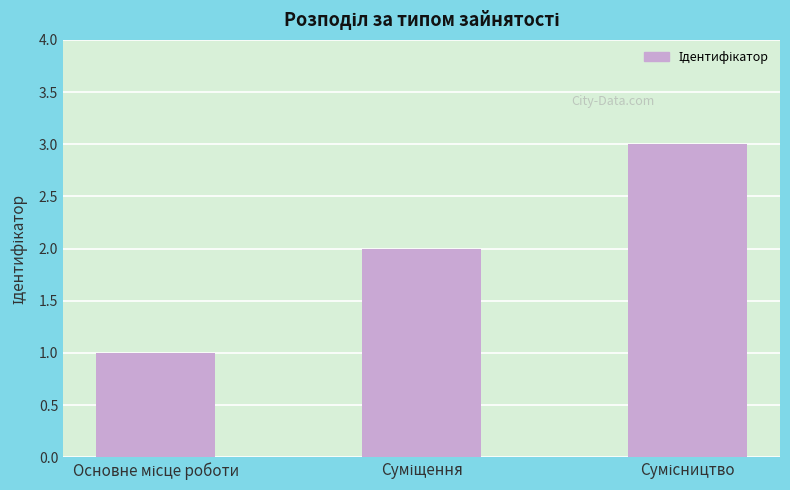

What is the sum of all values?

6